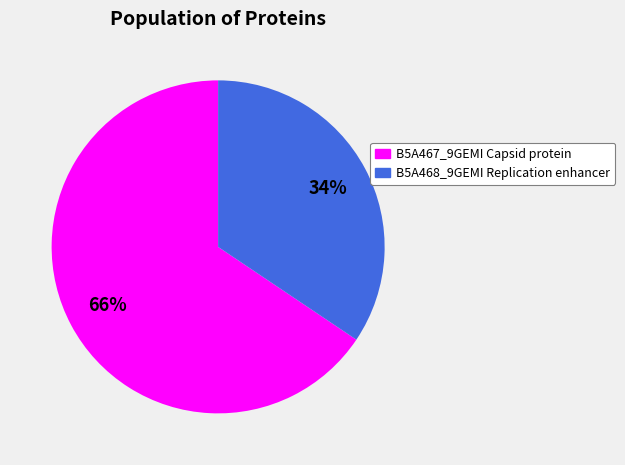

Rank the categories by value from highest to lowest.

B5A467_9GEMI Capsid protein, B5A468_9GEMI Replication enhancer